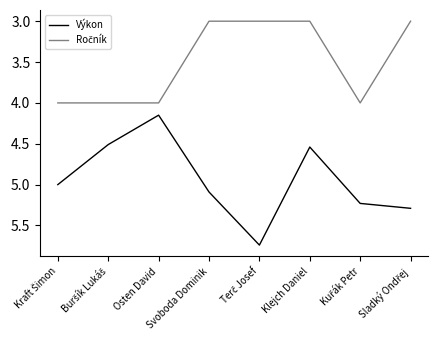

Which series has the largest total across all categories?

Výkon